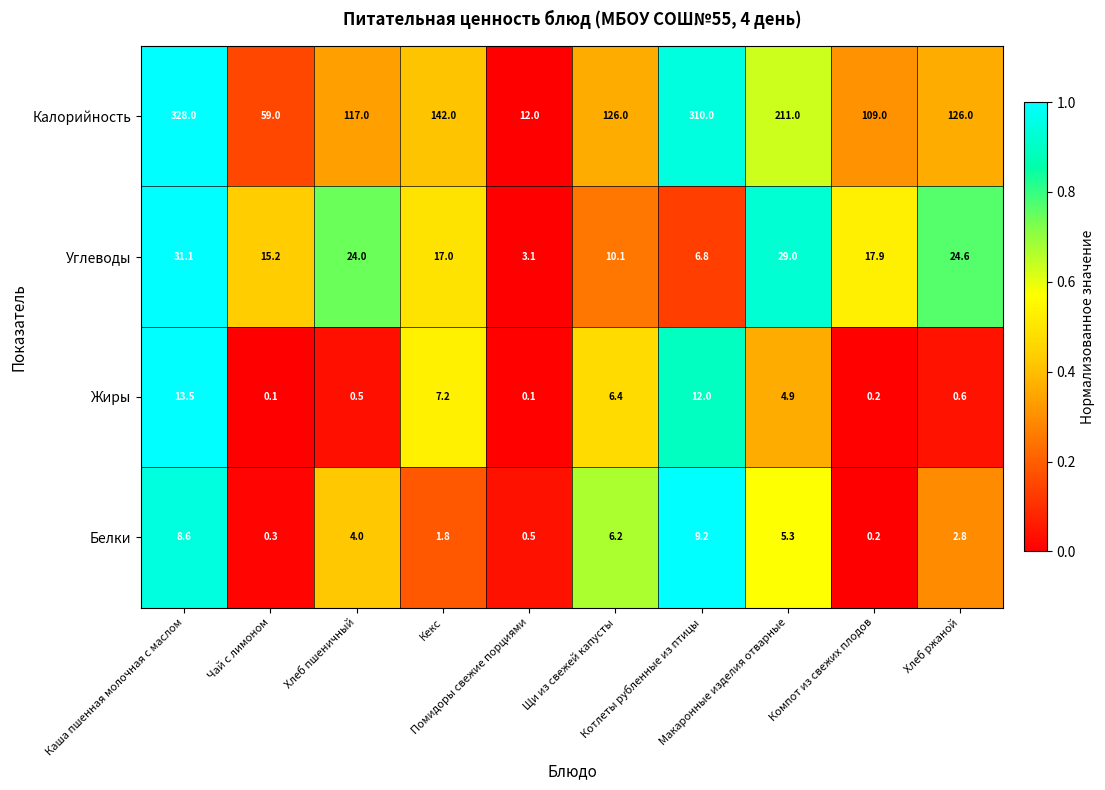

What is the maximum value for Жиры?

13.5